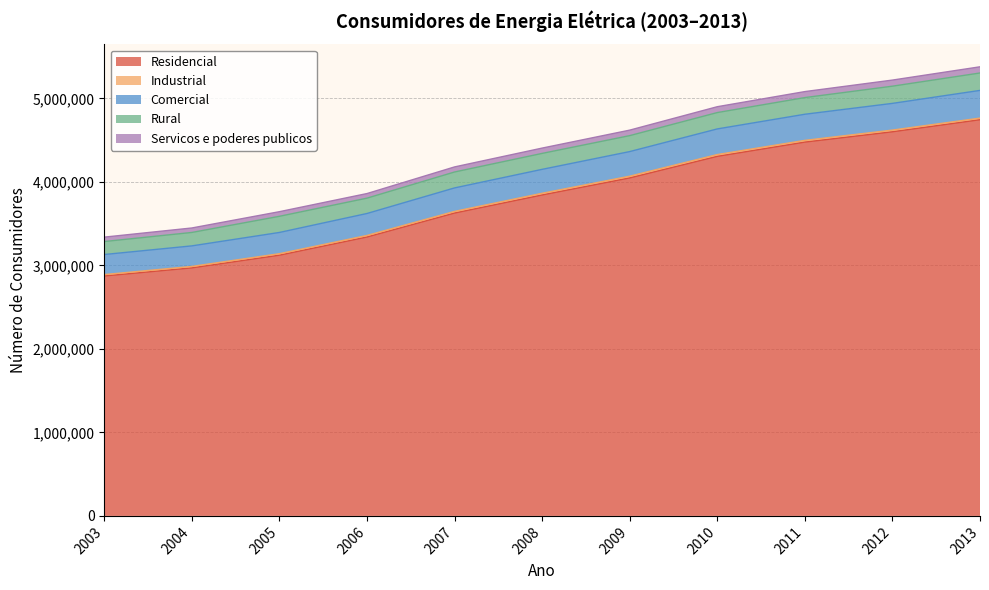

At which label does Residencial first exceed 3843080?

2009